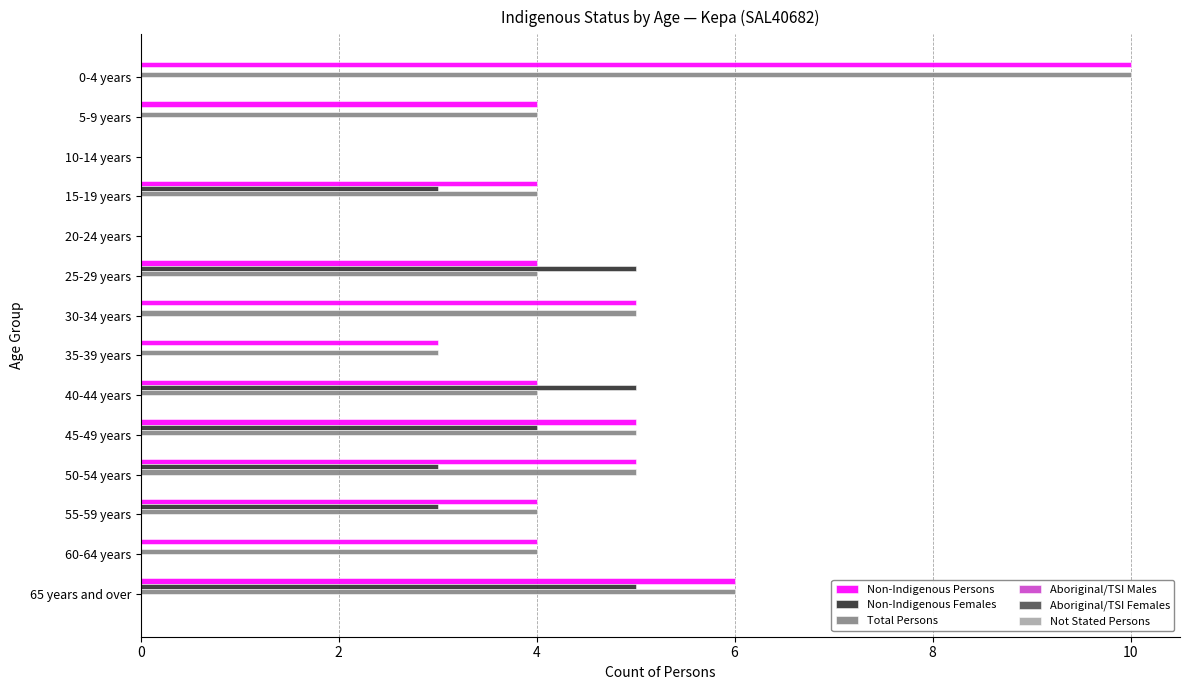

Which series changed the most between 35-39 years and 45-49 years?

Non-Indigenous Females